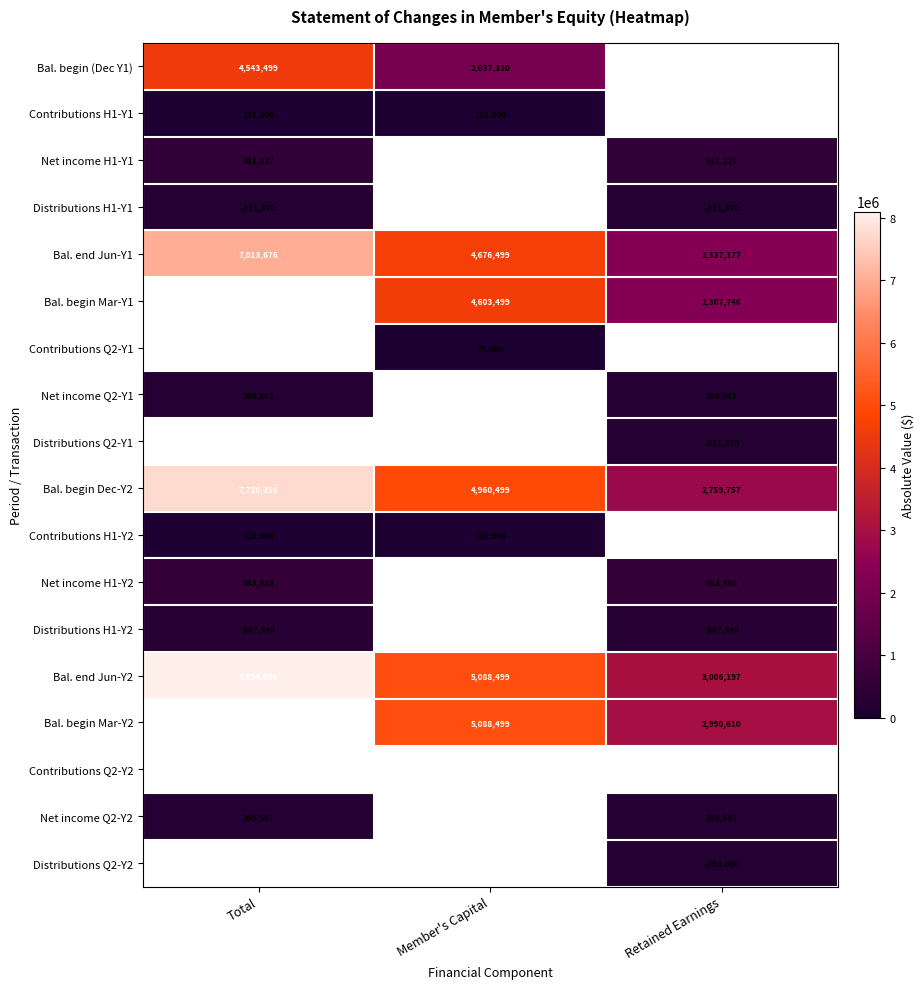

Which category has the lowest value across all series?

Member's Capital